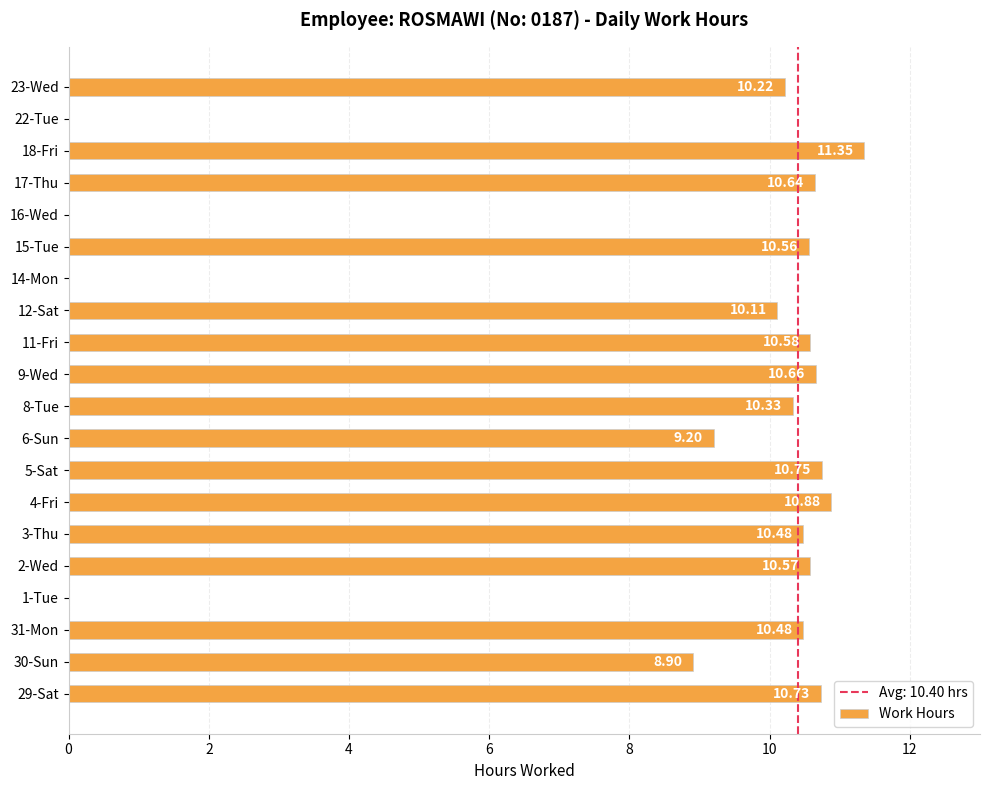

How many positive values are there?

16